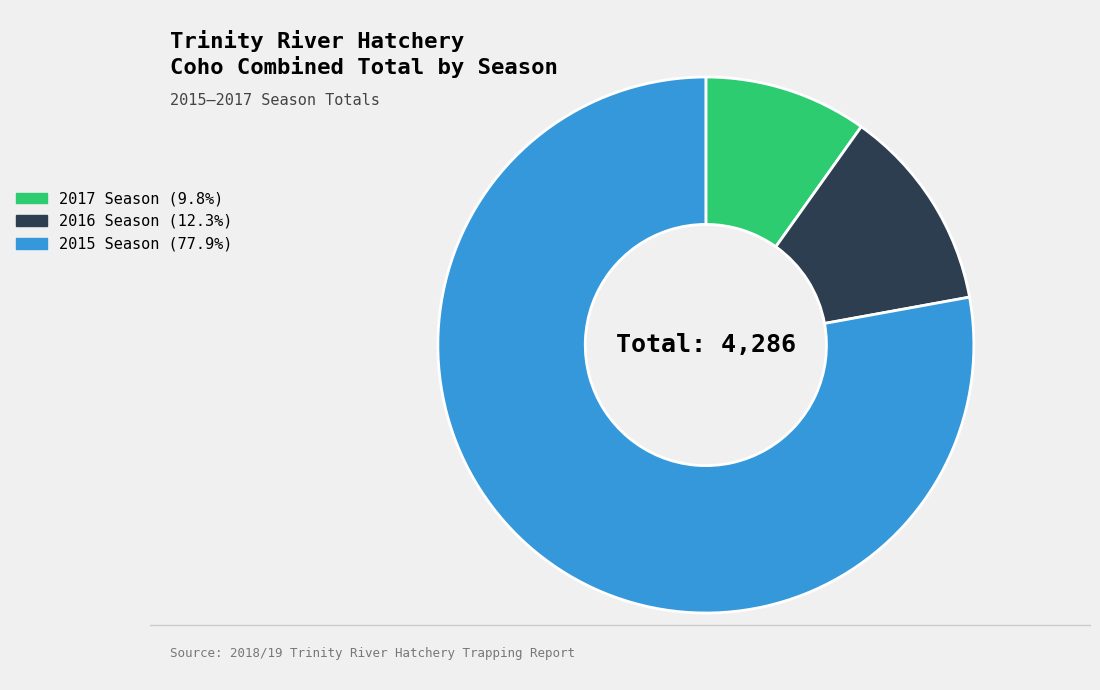

How many slices are in this pie chart?

3